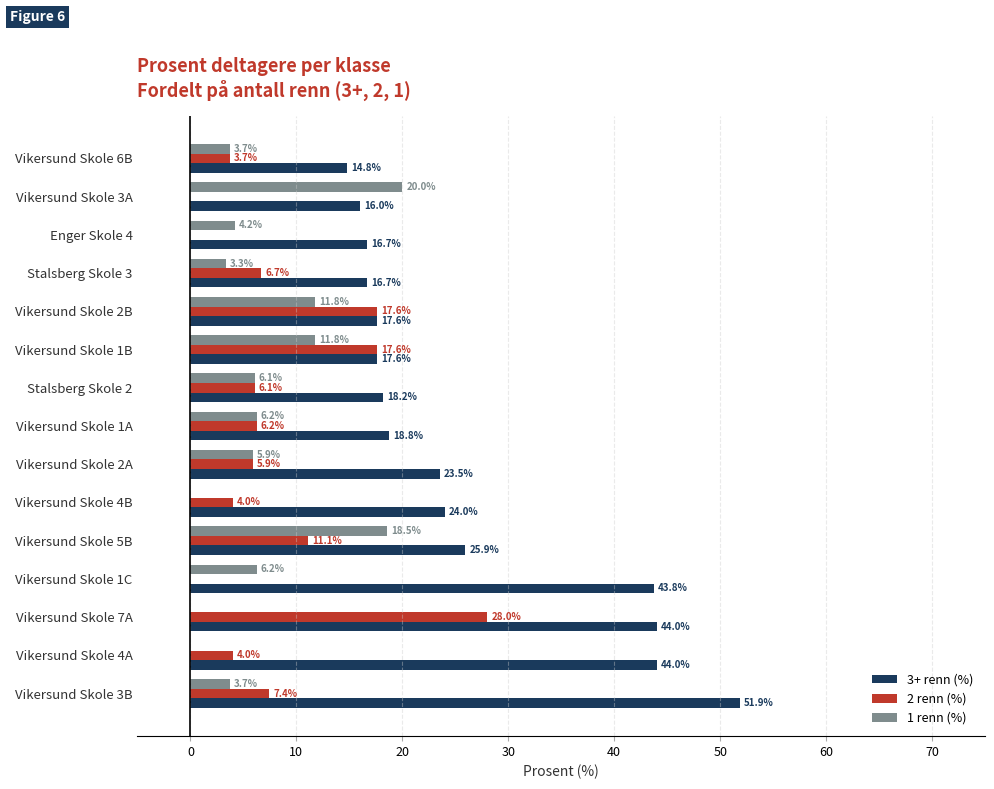

At which category is the sum across all series the highest?

Vikersund Skole 7A